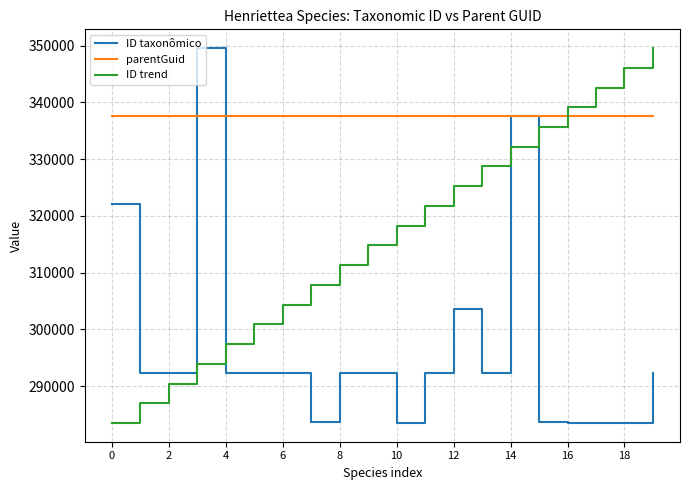

Which series has the largest total across all categories?

parentGuid